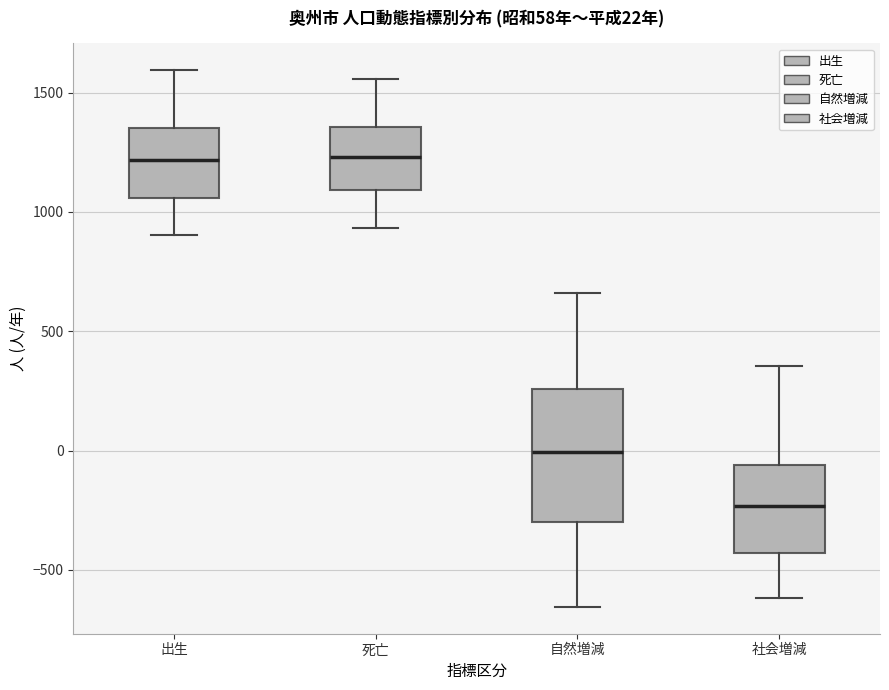

Comparing the boxes themselves (not the whiskers), which one is the tallest?

自然増減